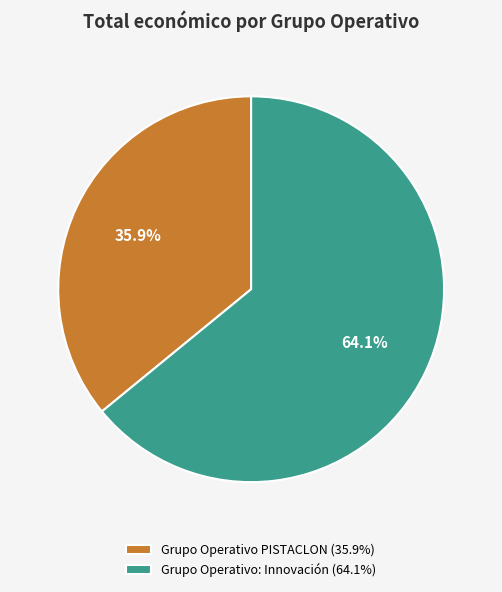

Count the number of slices in the pie.

2